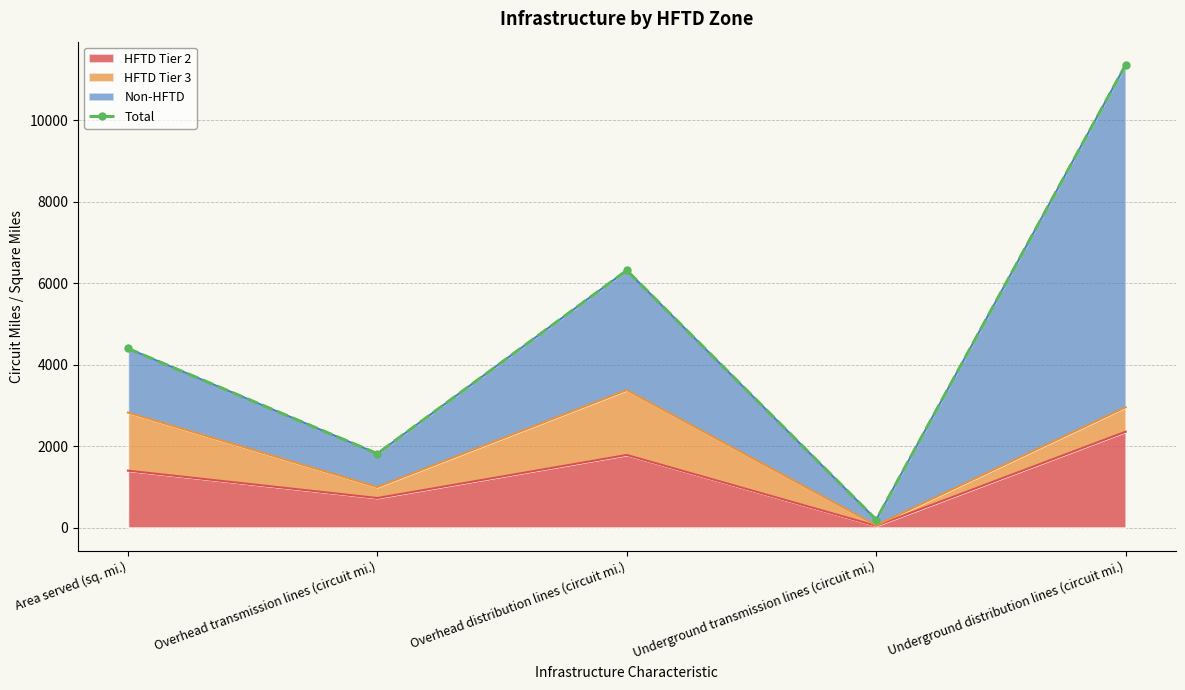

What is the approximate value at Overhead distribution lines (circuit mi.), to the nearest 100?

6300